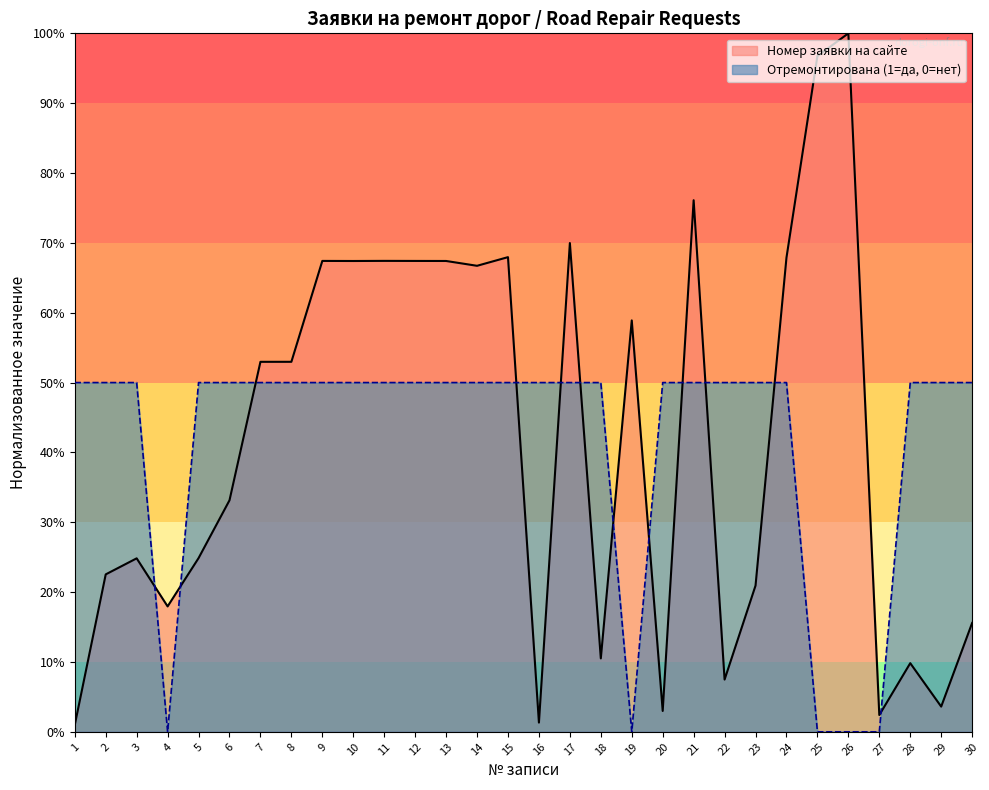

Which series has the widest spread of values?

Номер заявки на сайте